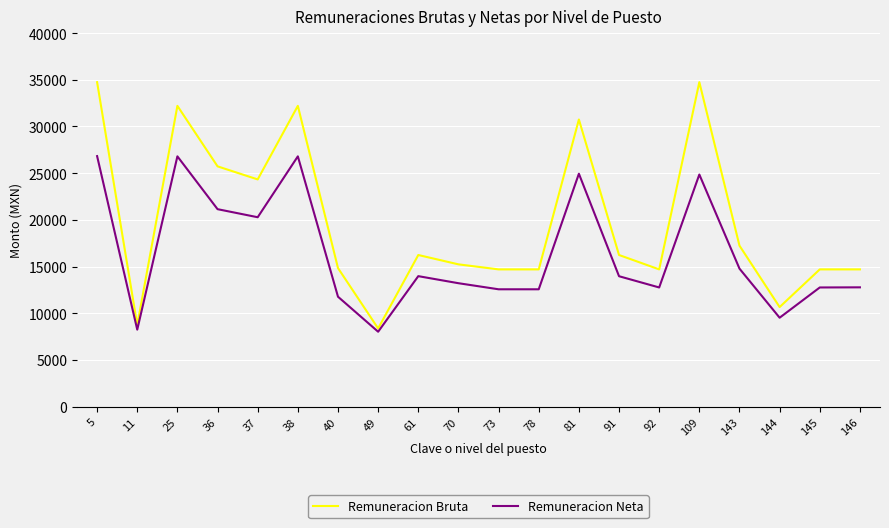

What is the difference between the maximum and minimum values in the Remuneracion Neta series?

18810.0